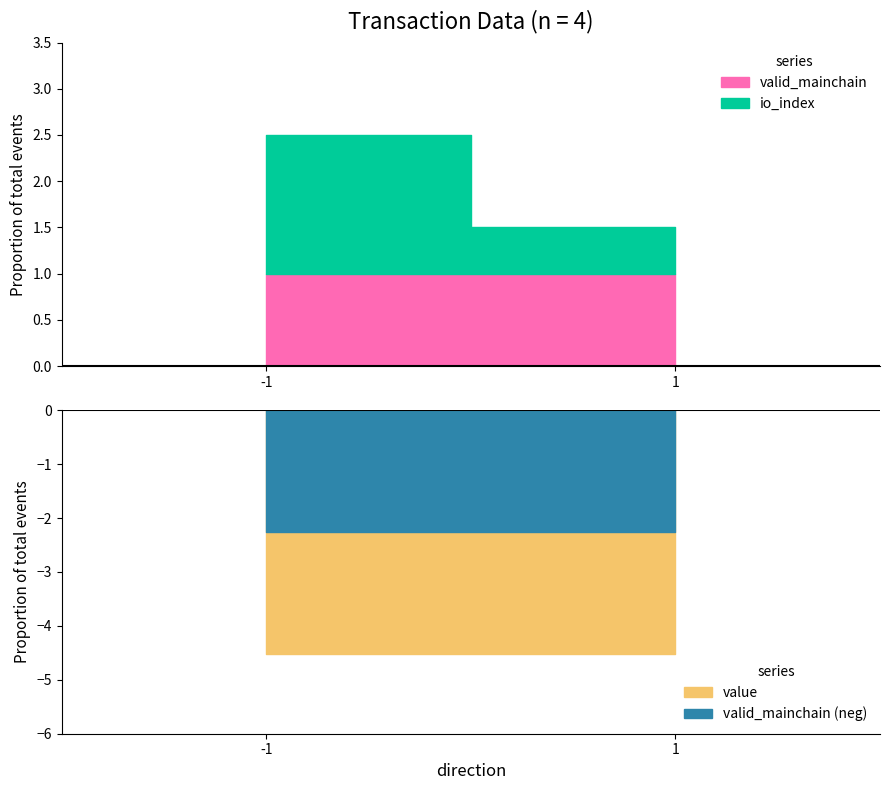

Does the chart display data point markers on the line(s)?

No